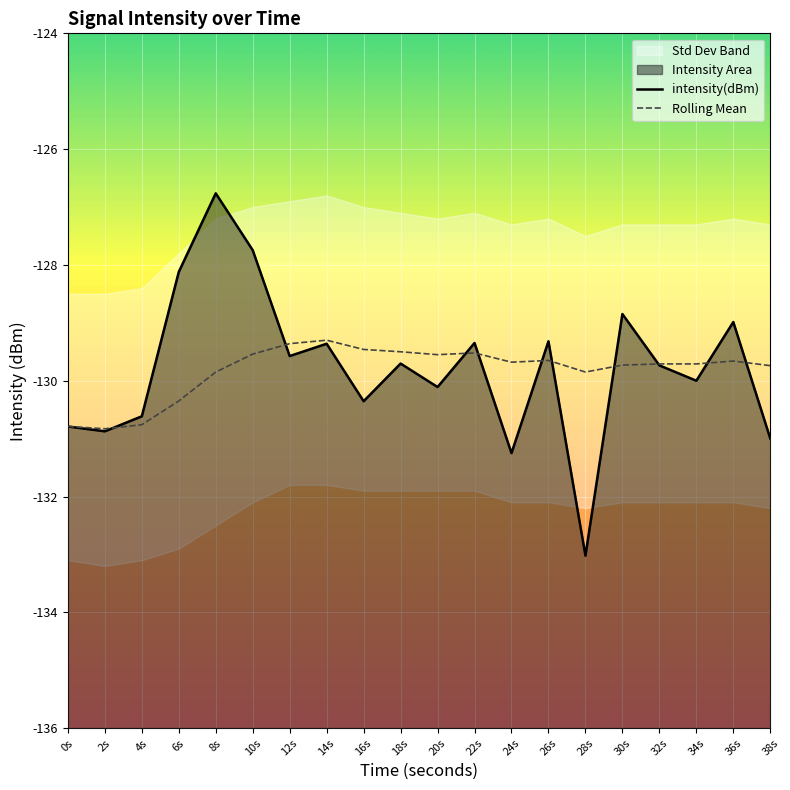

How many lines are shown in the chart?

2